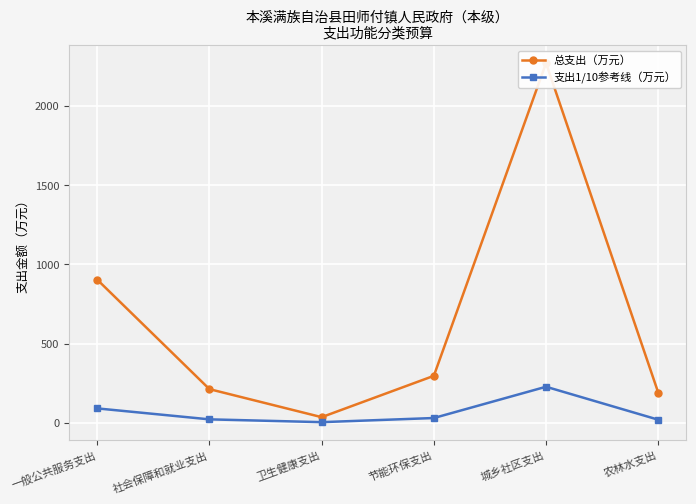

At how many categories does at least one series exceed 122?

5